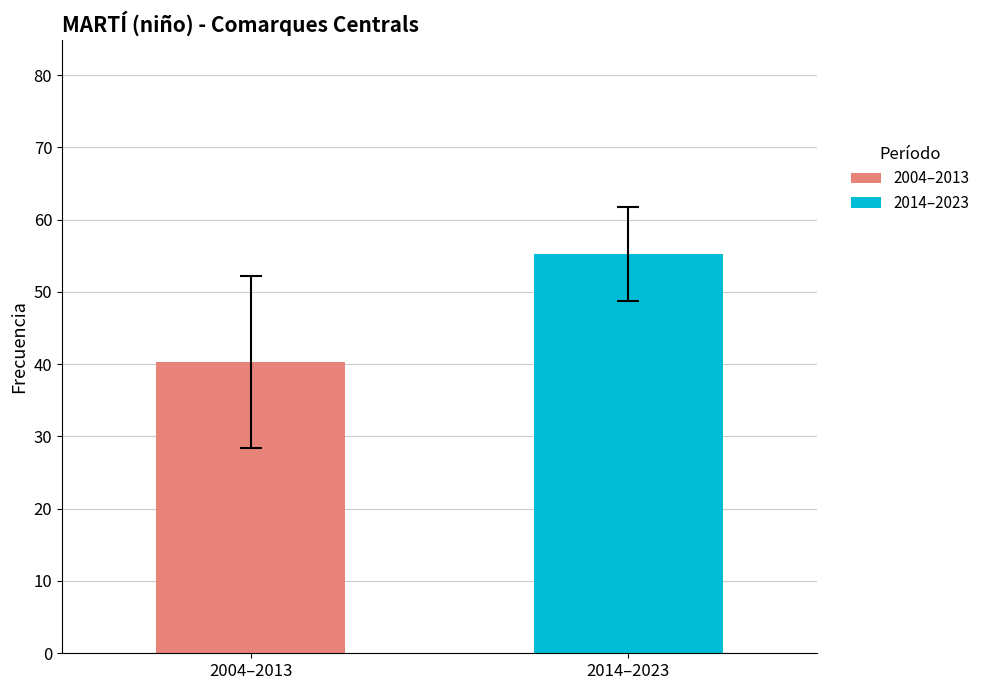

Rank the series by their maximum value, from lowest to highest.

2004–2013, 2014–2023